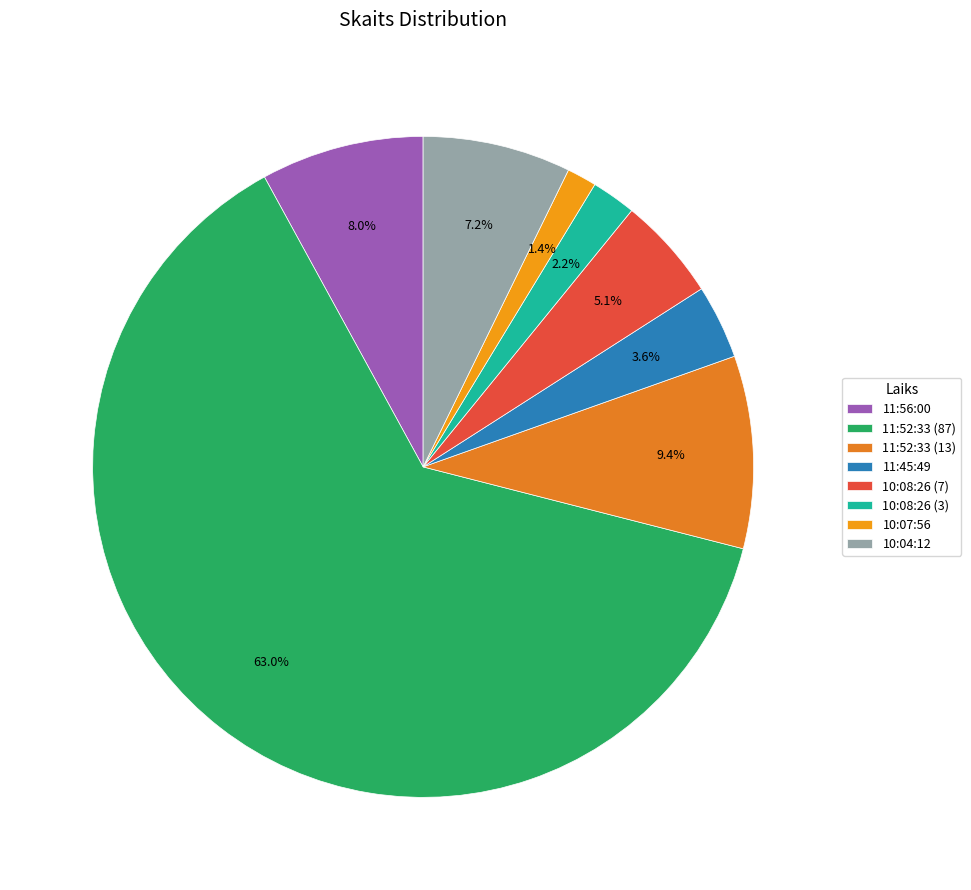

To the nearest percent, what percentage of the pie is 11:52:33 (13)?

9%